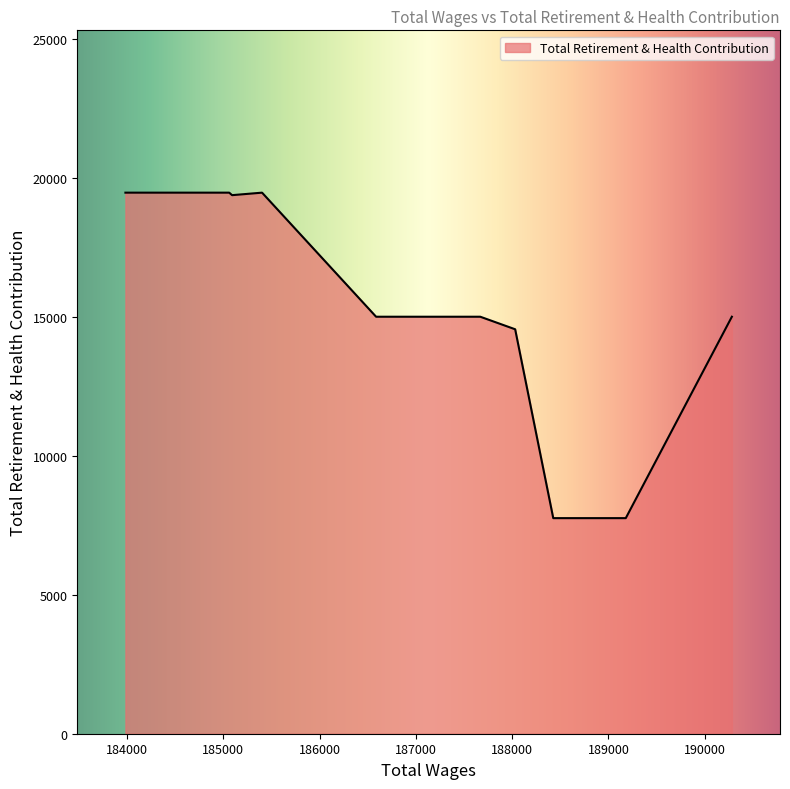

What is the minimum value shown in the chart?

7753